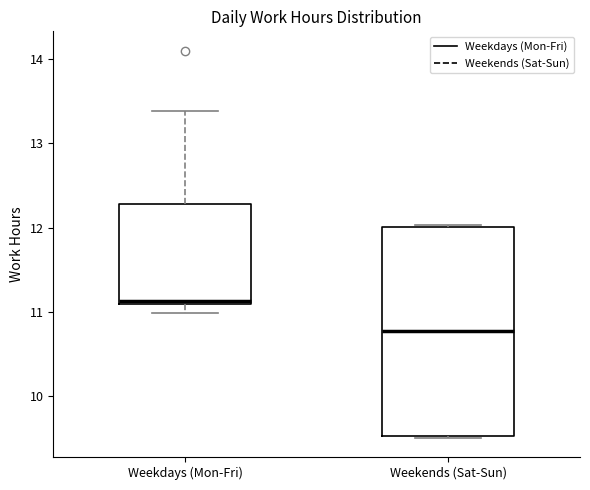

Which box's median line is the lowest?

Weekends (Sat-Sun)